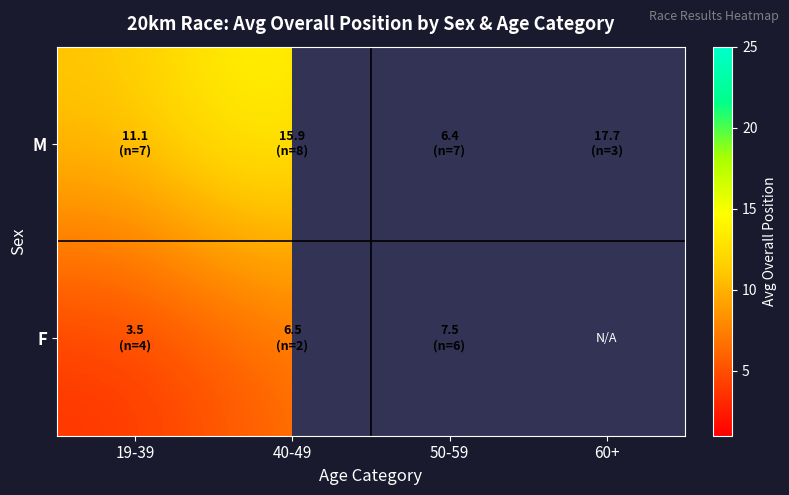

List the series in order of their peak value, highest first.

M, F